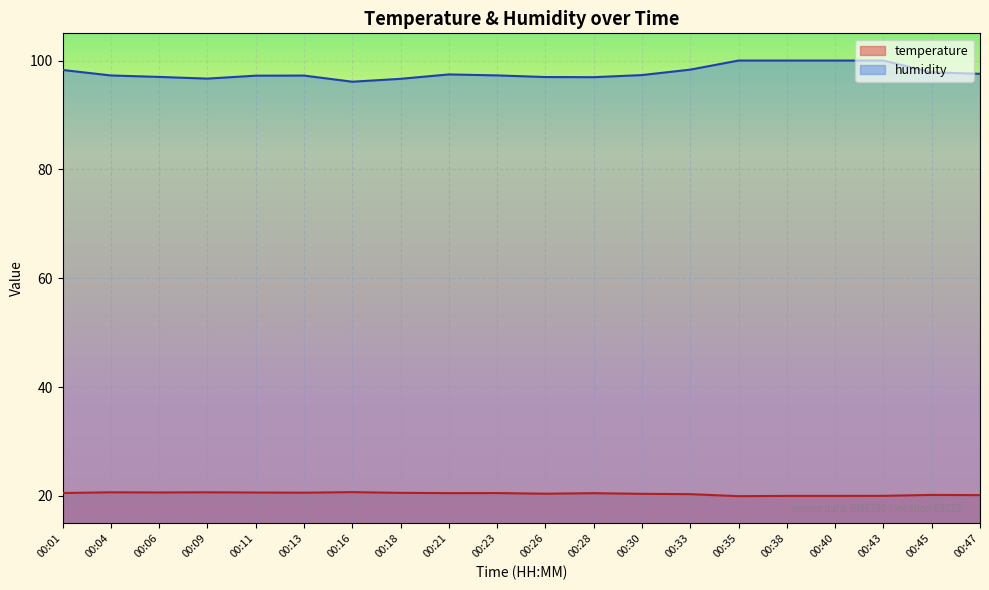

Where is temperature nearest to the value 20?

00:38